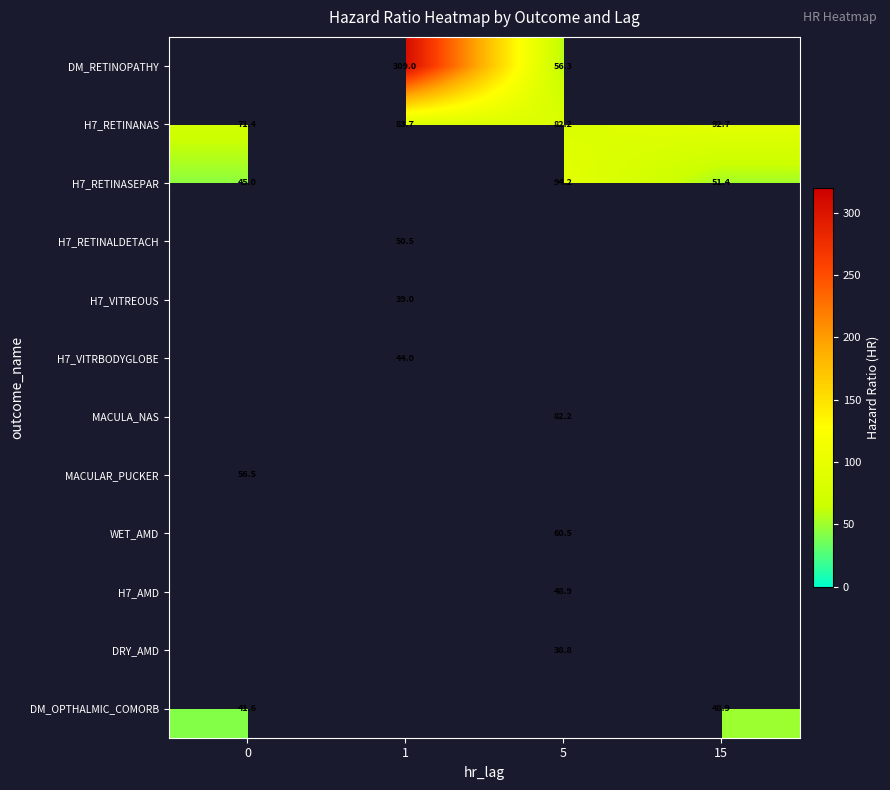

True or false: H7_RETINANAS has a value of 121.5 at 5.

False